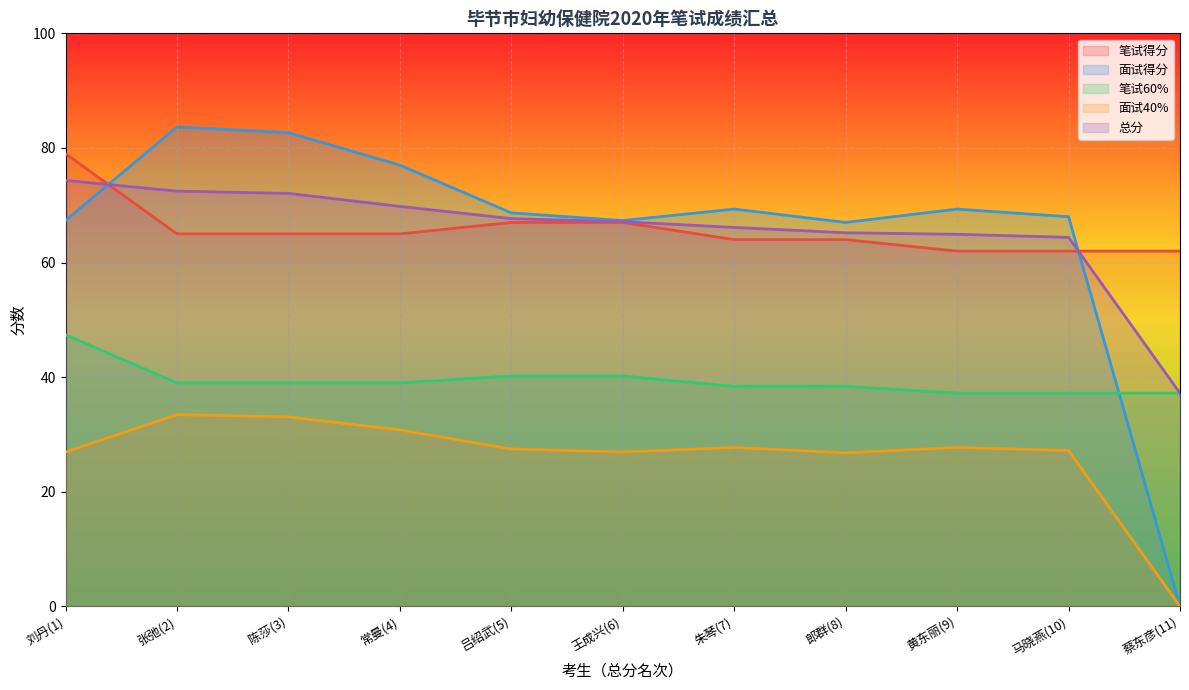

What is the difference between the highest and lowest values at 朱琴(7)?

41.6